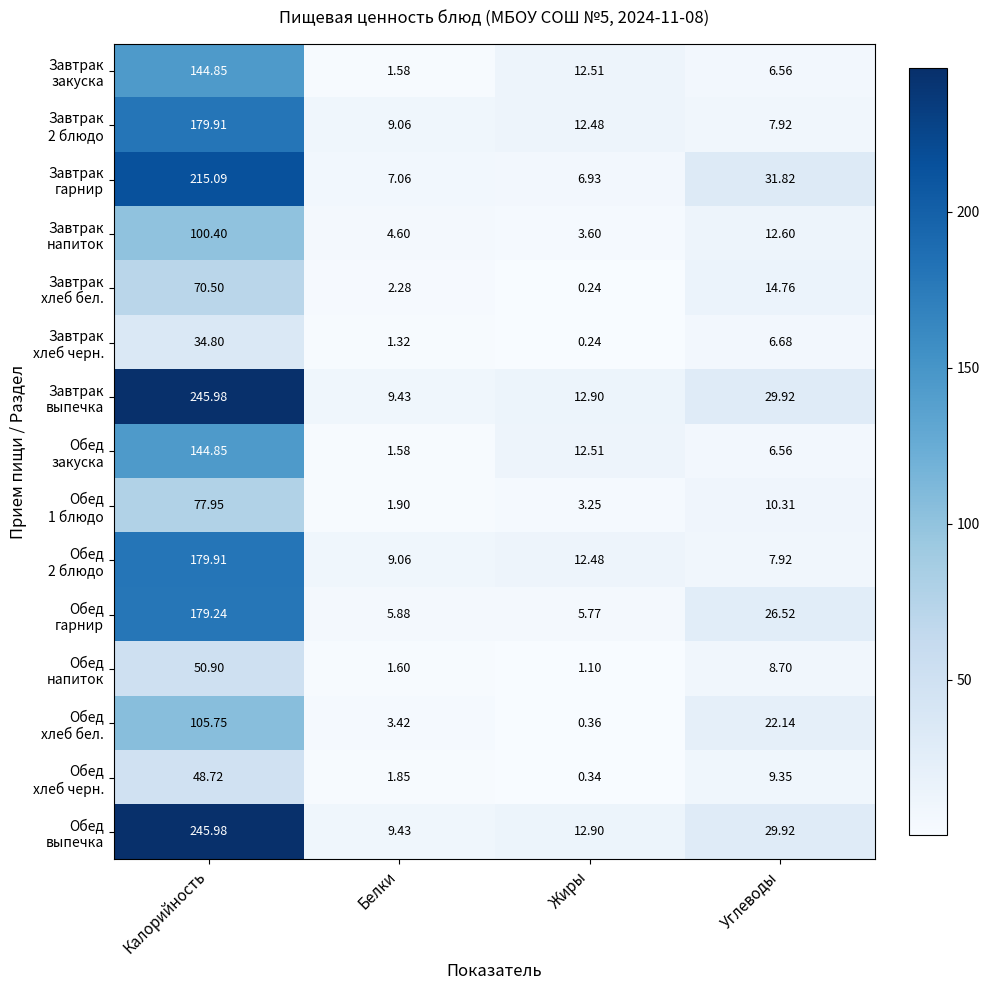

Which series has the widest spread of values?

Завтрак выпечка